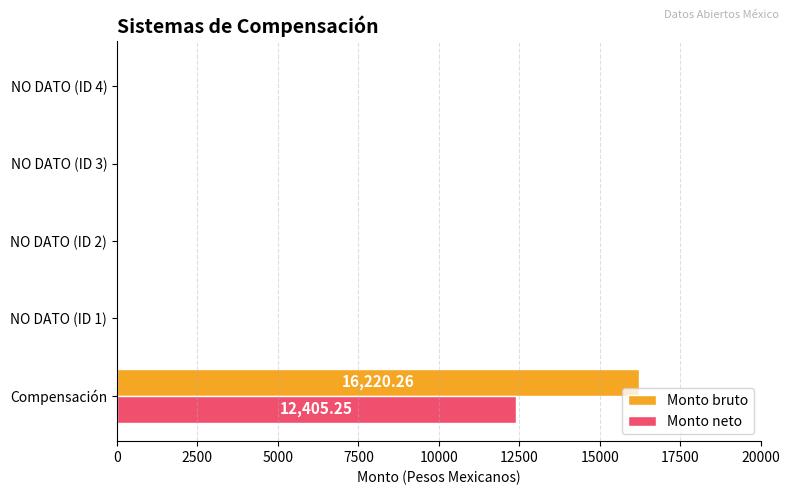

What is the average value of the Monto neto series?

2481.1